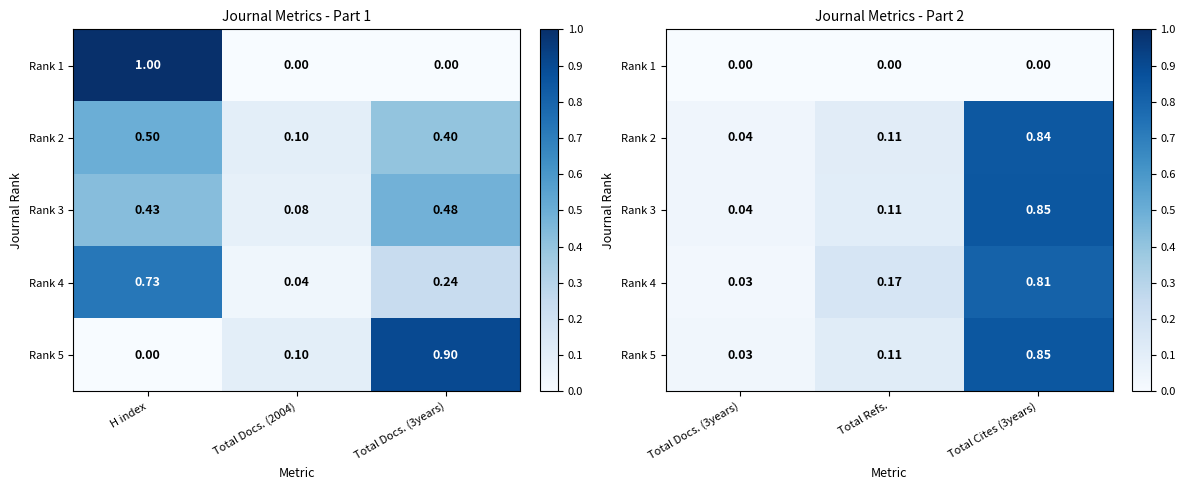

What is the sum of all Rank 4 values?

1.0